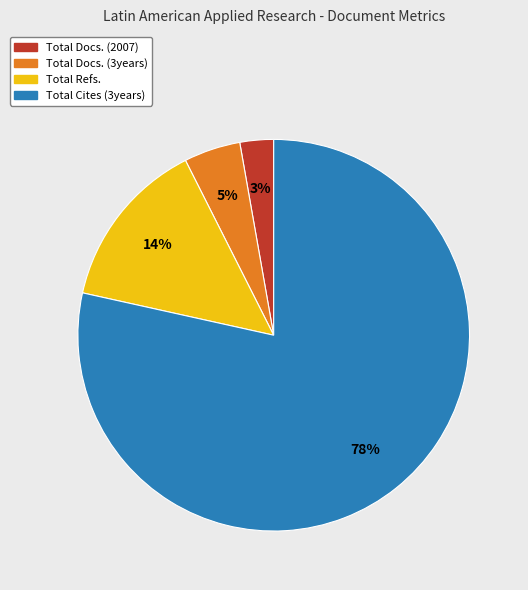

Do Total Docs. (2007) and Total Cites (3years) together represent more than half of the pie?

Yes